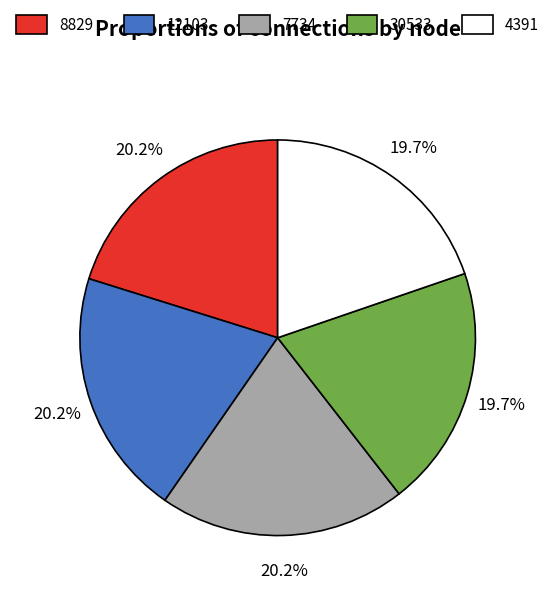

Does 8829 account for over 50% of the chart?

No